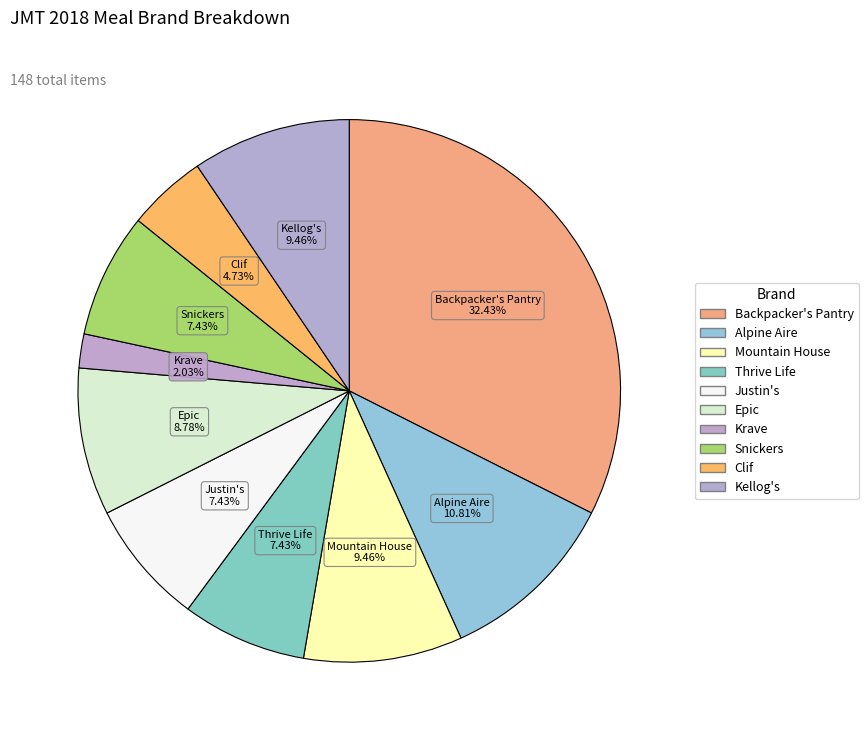

To the nearest percent, what is the difference between the Clif and Epic slice percentages?

4%